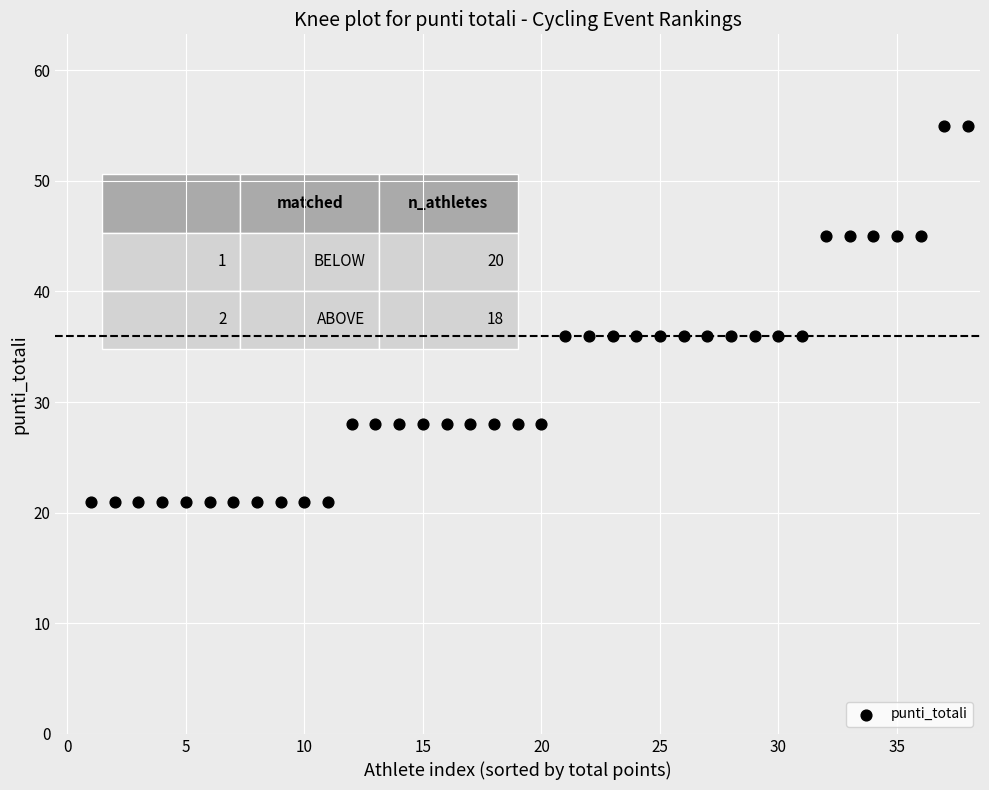

What is the range of X values (max minus min)?

37